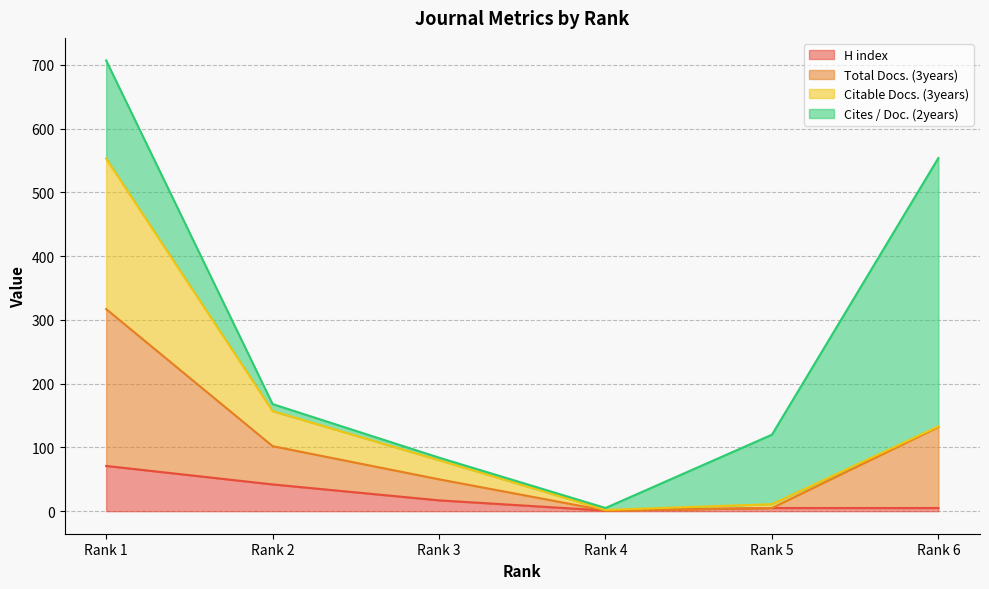

What is the difference between the H index values at Rank 5 and Rank 3?

12